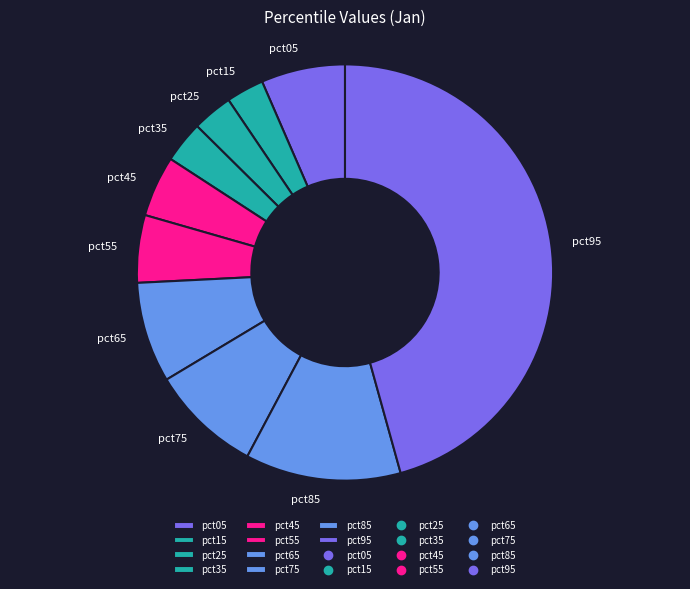

True or false: pct75 accounts for 16% of the total.

False